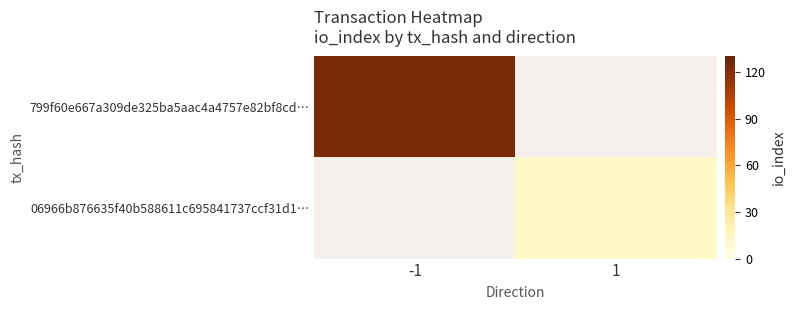

At how many categories does at least one series exceed 17?

1